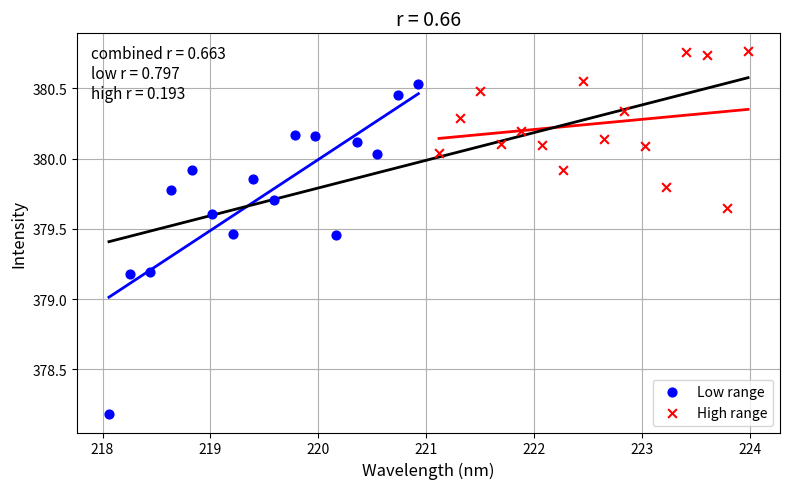

Which series reaches the minimum Y coordinate?

Low range